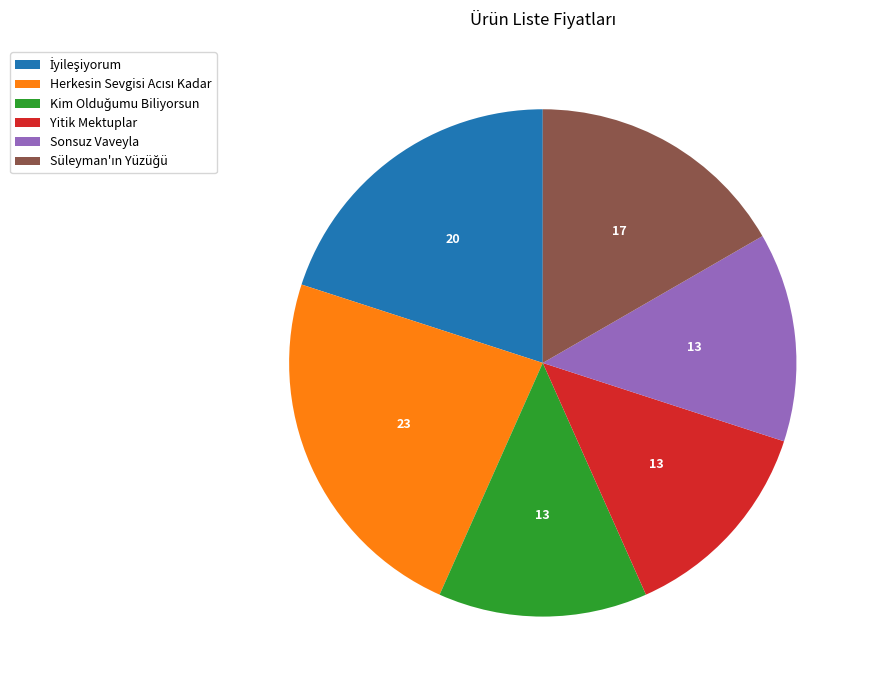

Combined, do Sonsuz Vaveyla and Yitik Mektuplar account for over 50%?

No